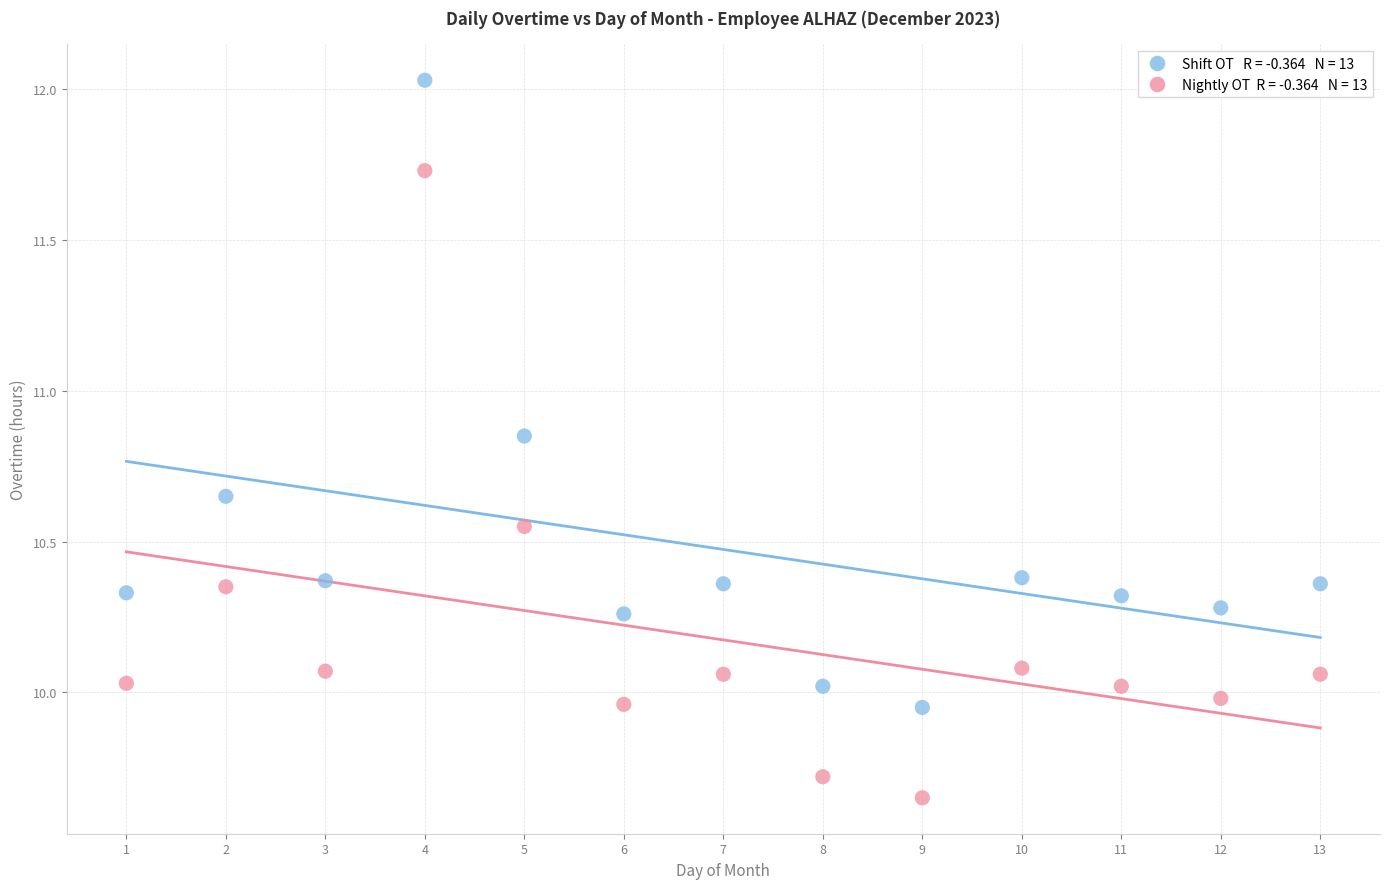

Across all data points, what is the range of Y values (max minus min)?

2.4